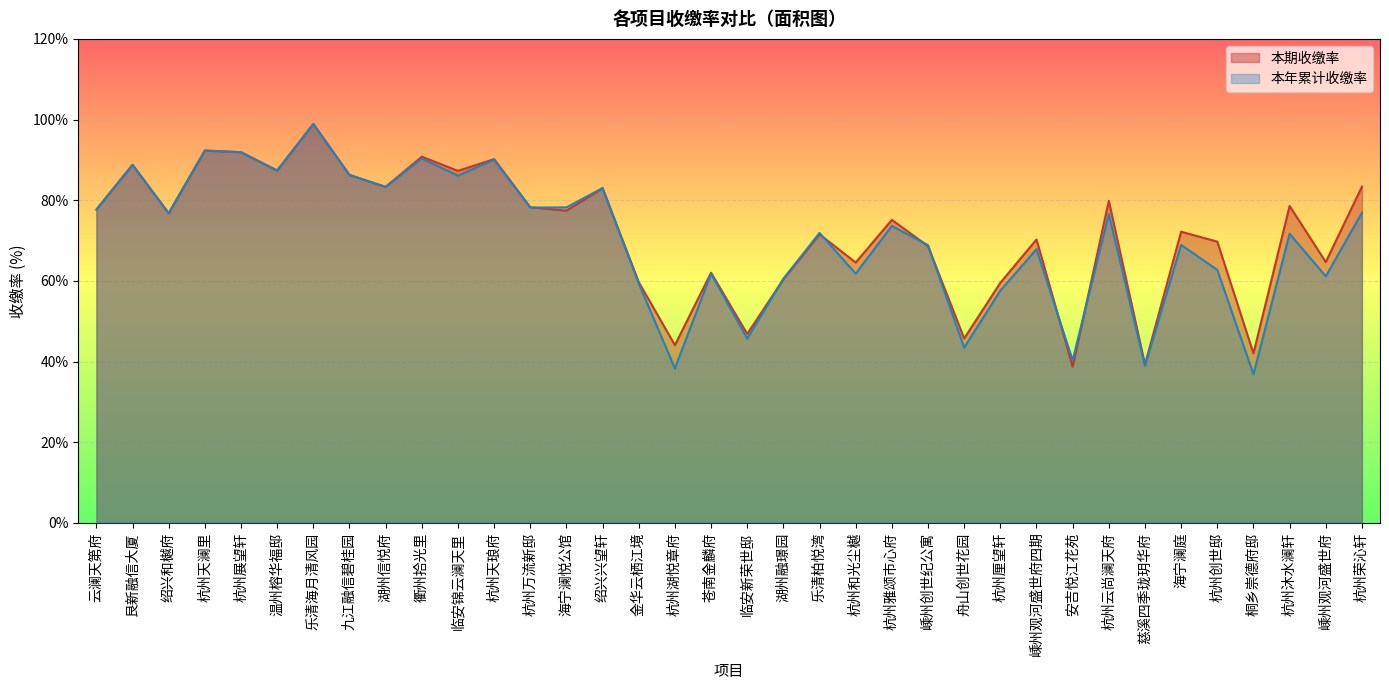

How many lines are shown in the chart?

2